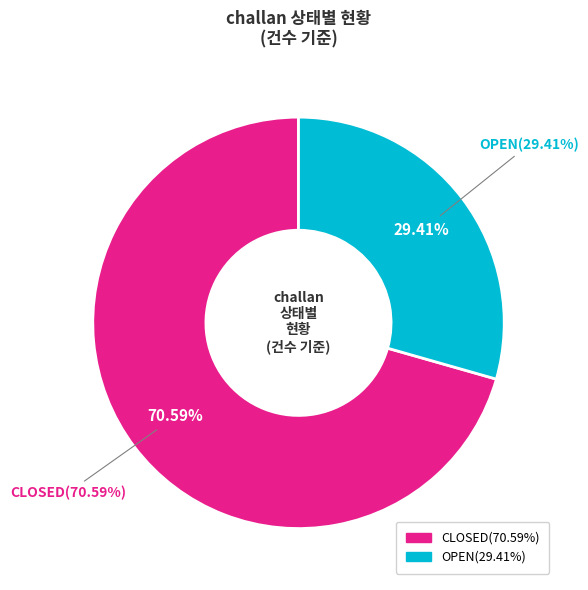

Is it true that CLOSED is 71% of the pie?

True